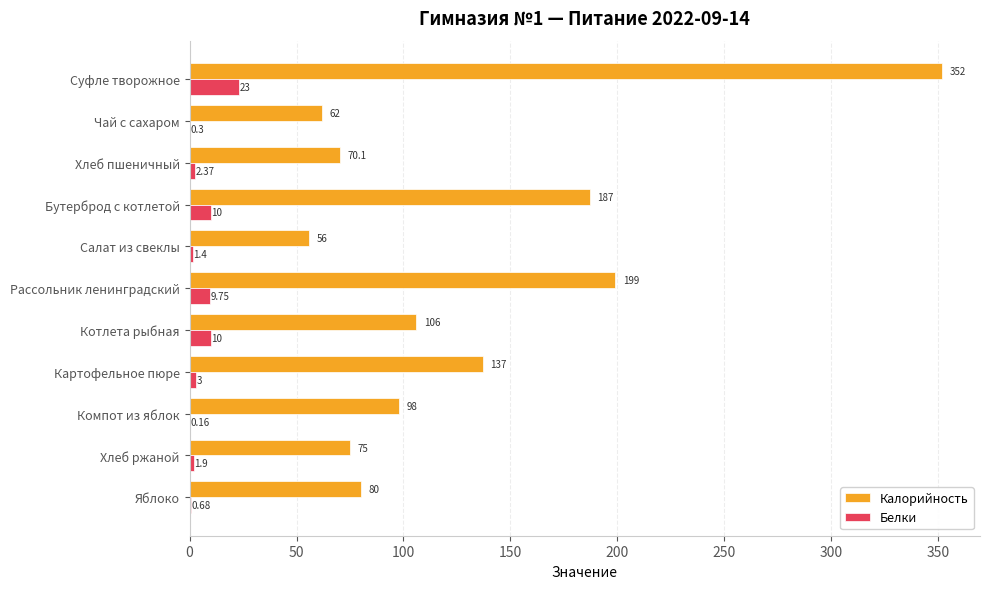

Which category has the highest value across all series?

Суфле творожное